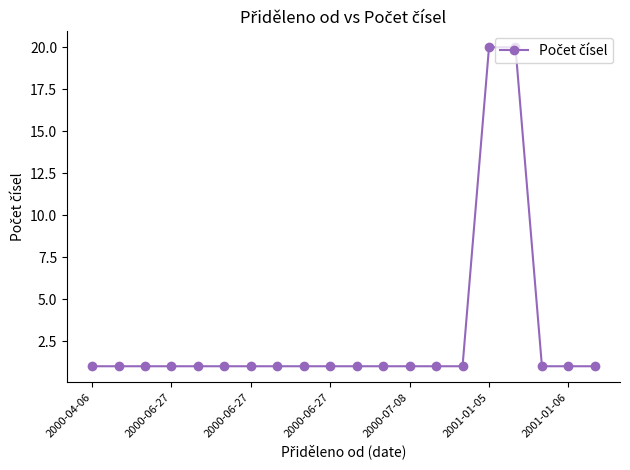

What is the value of the 15th point from the left?

1